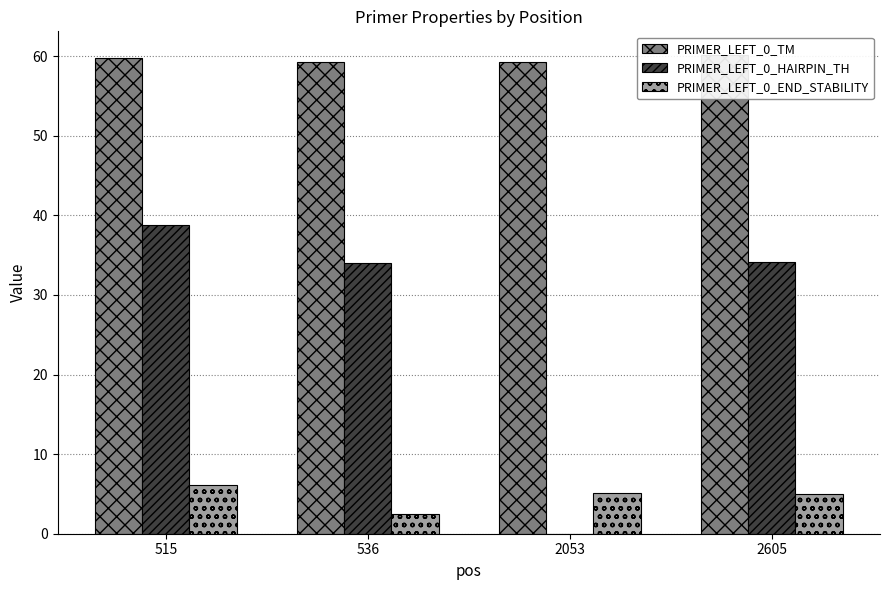

Are the bars grouped side by side (vs. stacked)?

Yes